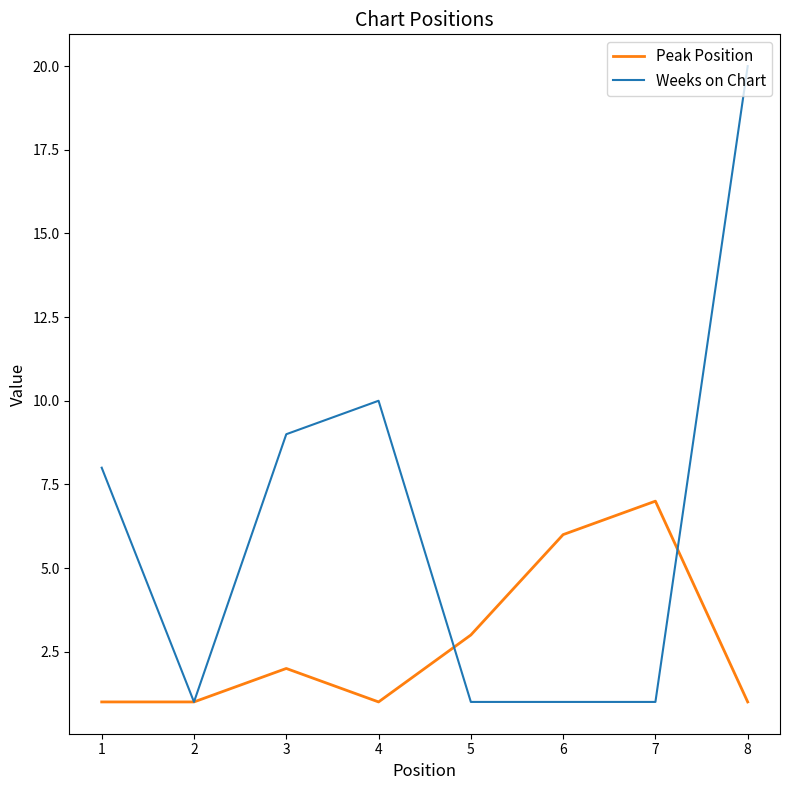

True or false: Weeks on Chart has a value of 20 at 8.

True